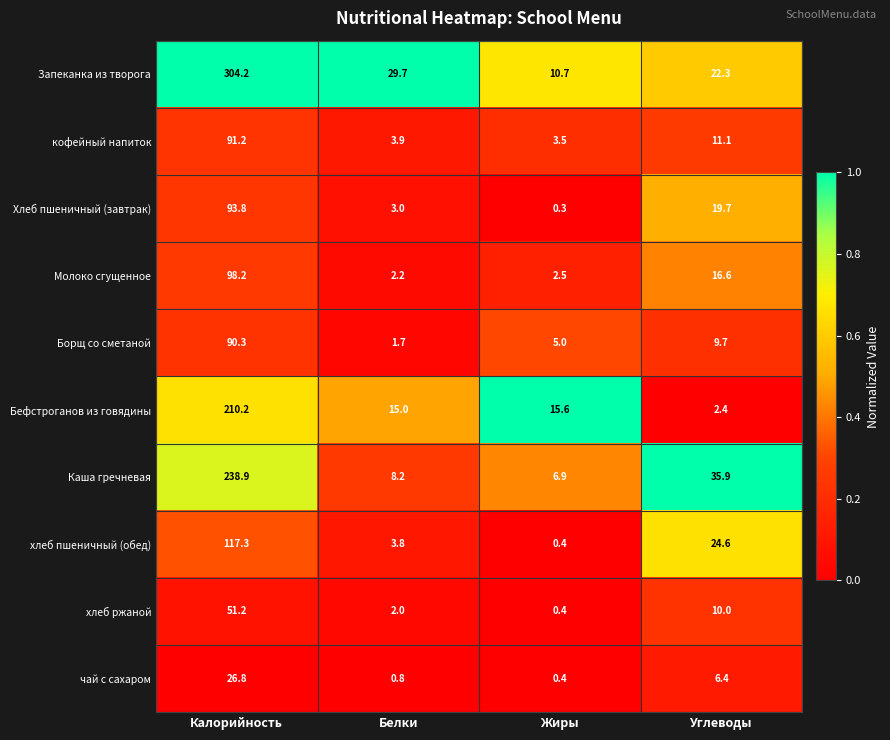

The value of хлеб пшеничный (обед) at Белки is 6.6. True or false?

False